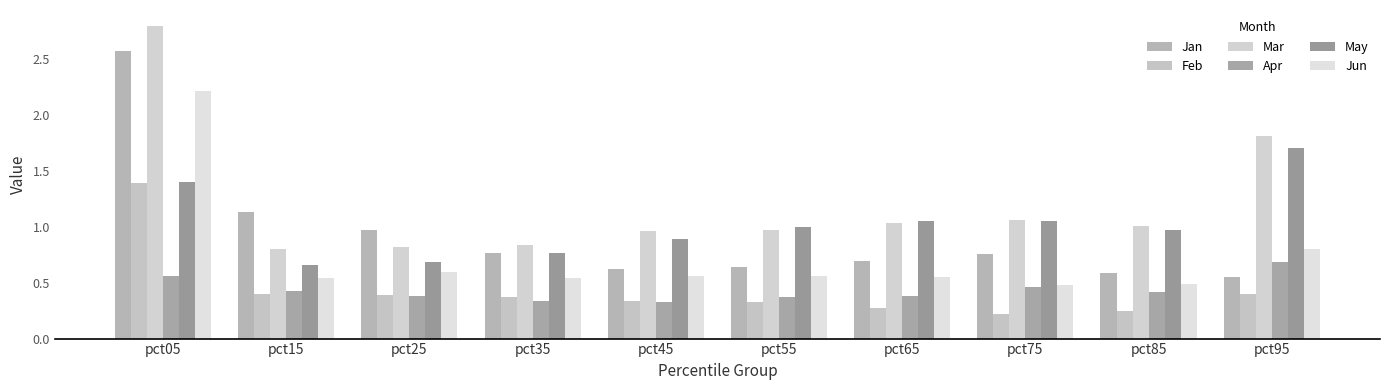

What is the difference between the maximum and minimum values in the May series?

1.0